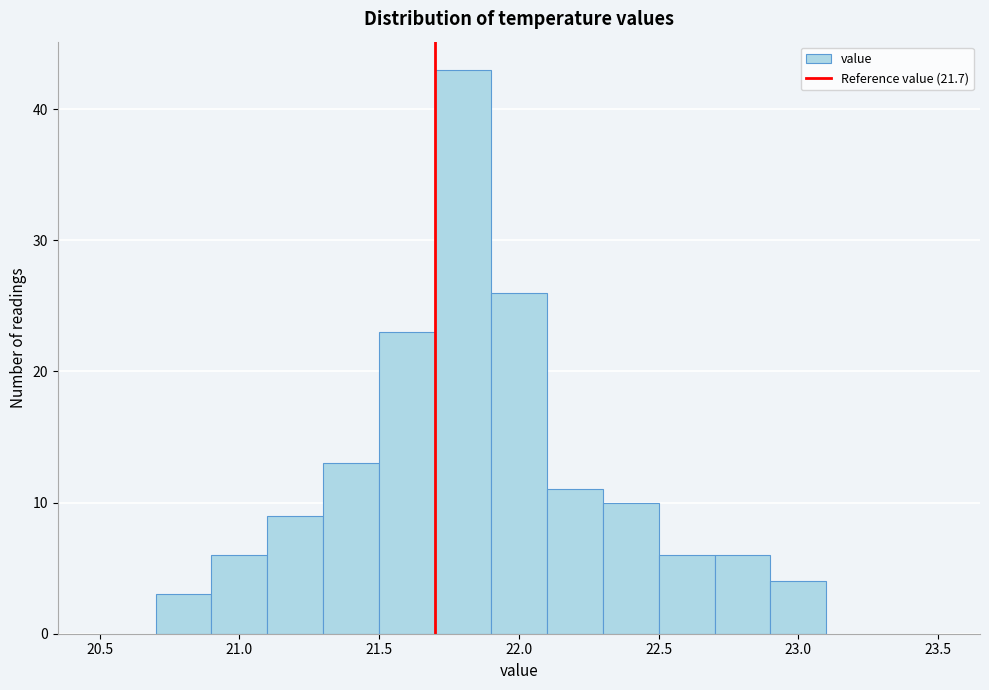

Reading left to right, transcribe this chart: for each bar, give the range it covers on the x-axis and its height. The values are not printed on the chart, so give them approximately, as read against the axis.

20.5 to 20.7: 0
20.7 to 20.9: 3
20.9 to 21.1: 6
21.1 to 21.3: 9
21.3 to 21.5: 13
21.5 to 21.7: 23
21.7 to 21.9: 43
21.9 to 22.1: 26
22.1 to 22.3: 11
22.3 to 22.5: 10
22.5 to 22.7: 6
22.7 to 22.9: 6
22.9 to 23.1: 4
23.1 to 23.3: 0
23.3 to 23.5: 0